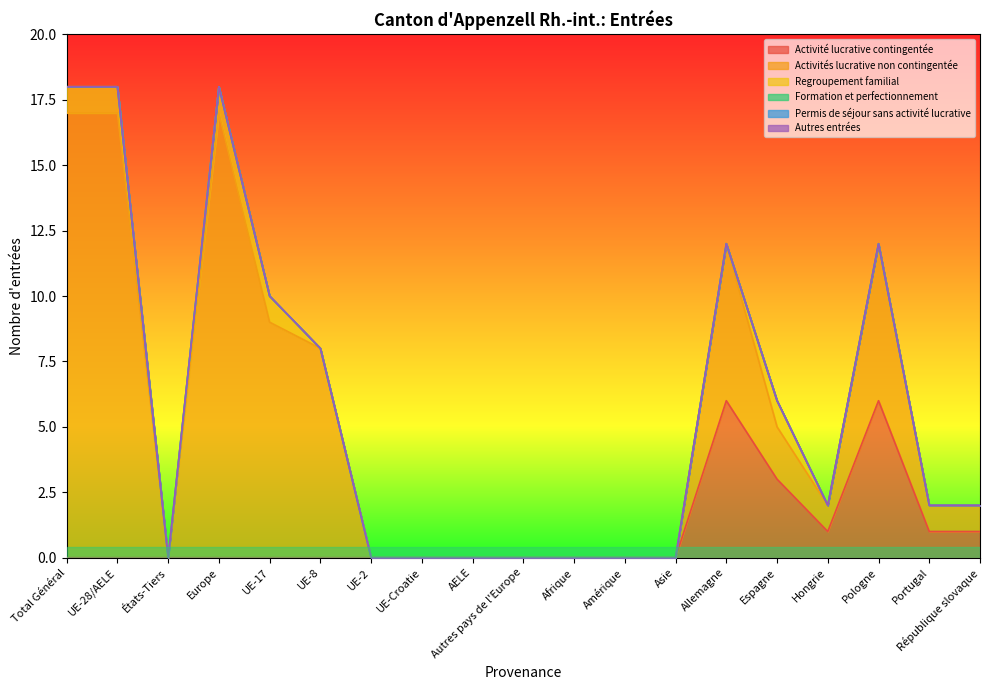

Which series has the widest spread of values?

Activités lucrative non contingentée